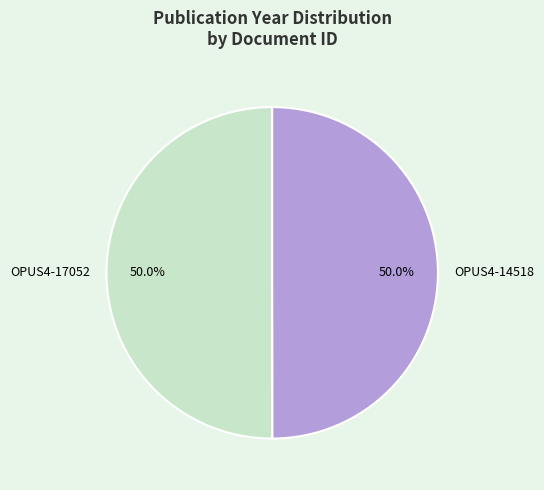

Combined, what portion of the pie is OPUS4-17052 and OPUS4-14518?

100.0%